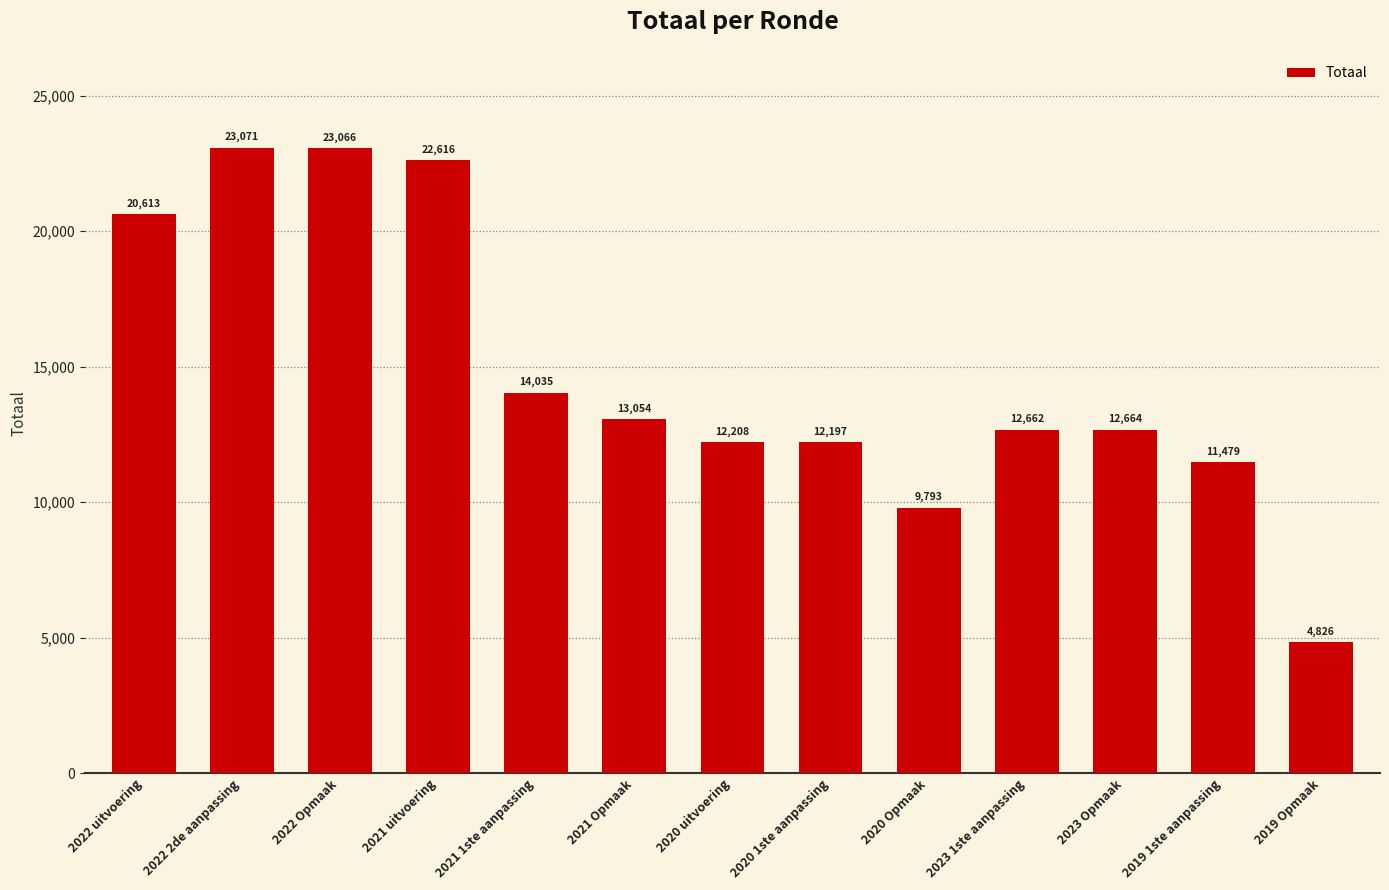

Reading left to right, list all the values displayed in this chart.

2022 uitvoering=20613	2022 2de aanpassing=23071	2022 Opmaak=23066	2021 uitvoering=22616	2021 1ste aanpassing=14035	2021 Opmaak=13054	2020 uitvoering=12208	2020 1ste aanpassing=12197	2020 Opmaak=9793	2023 1ste aanpassing=12662	2023 Opmaak=12664	2019 1ste aanpassing=11479	2019 Opmaak=4826